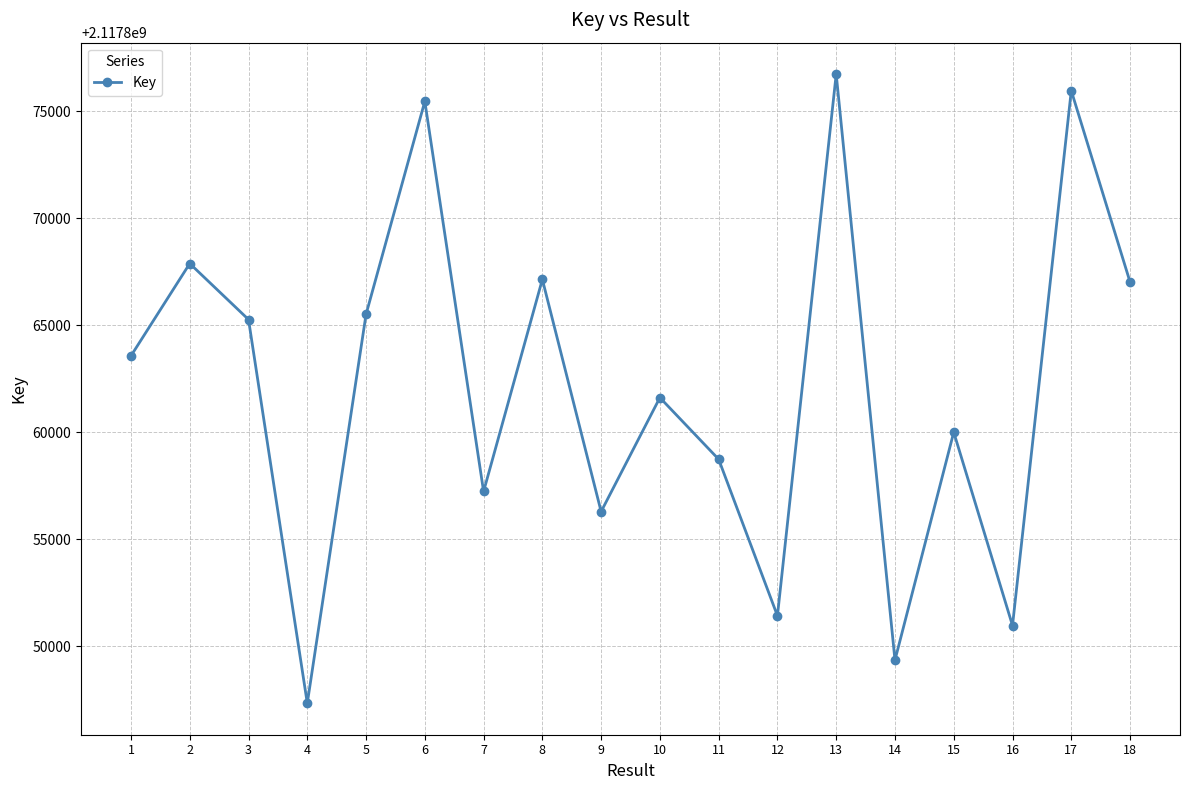

What is the minimum value shown in the chart?

2117847343